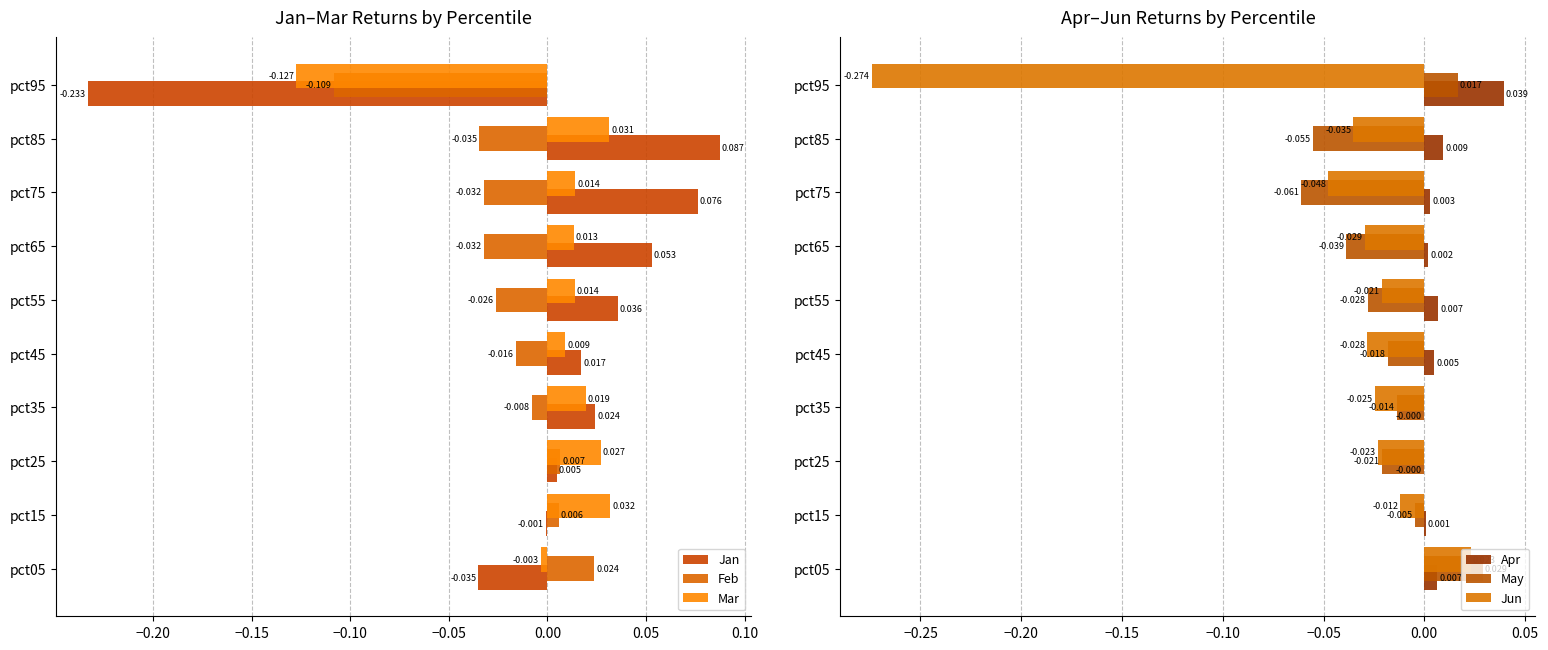

Is the value of Apr at pct95 greater than the value of Jun at pct95?

Yes